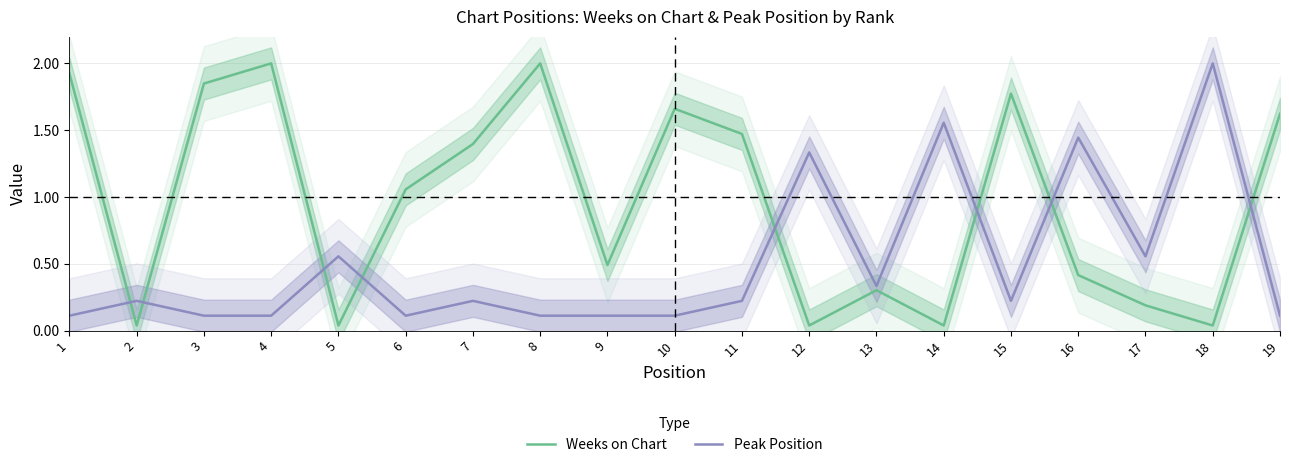

Reading left to right, transcribe all the data shown in this chart.

Weeks on Chart: 1.9	0.0	1.8	2.0	0.0	1.1	1.4	2.0	0.5	1.7	1.5	0.0	0.3	0.0	1.8	0.4	0.2	0.0	1.6
Peak Position: 0.1	0.2	0.1	0.1	0.6	0.1	0.2	0.1	0.1	0.1	0.2	1.3	0.3	1.6	0.2	1.4	0.6	2.0	0.1